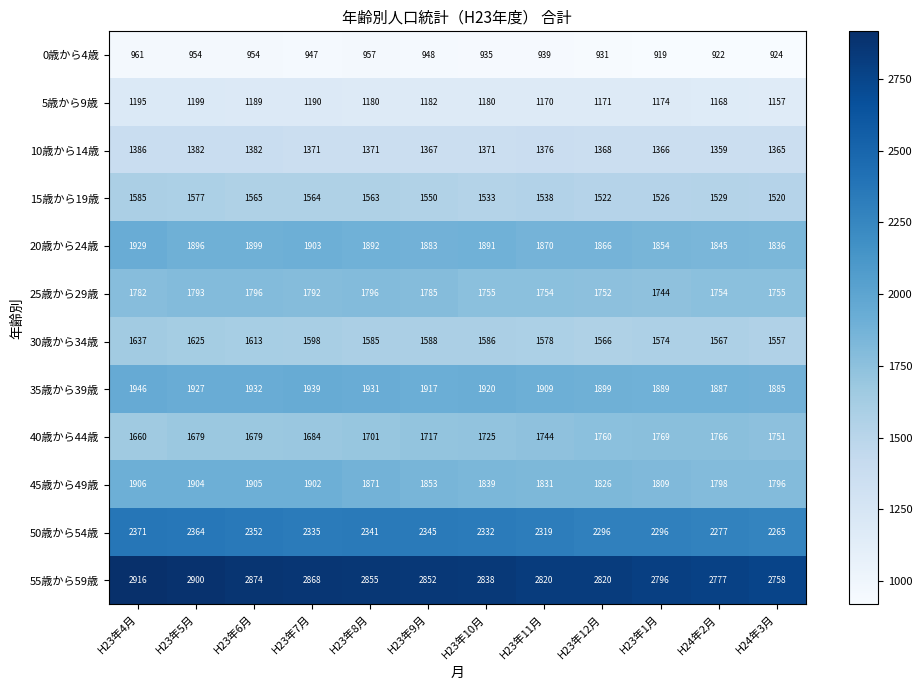

At H23年8月, list the series in order from largest to smallest.

55歳から59歳, 50歳から54歳, 35歳から39歳, 20歳から24歳, 45歳から49歳, 25歳から29歳, 40歳から44歳, 30歳から34歳, 15歳から19歳, 10歳から14歳, 5歳から9歳, 0歳から4歳